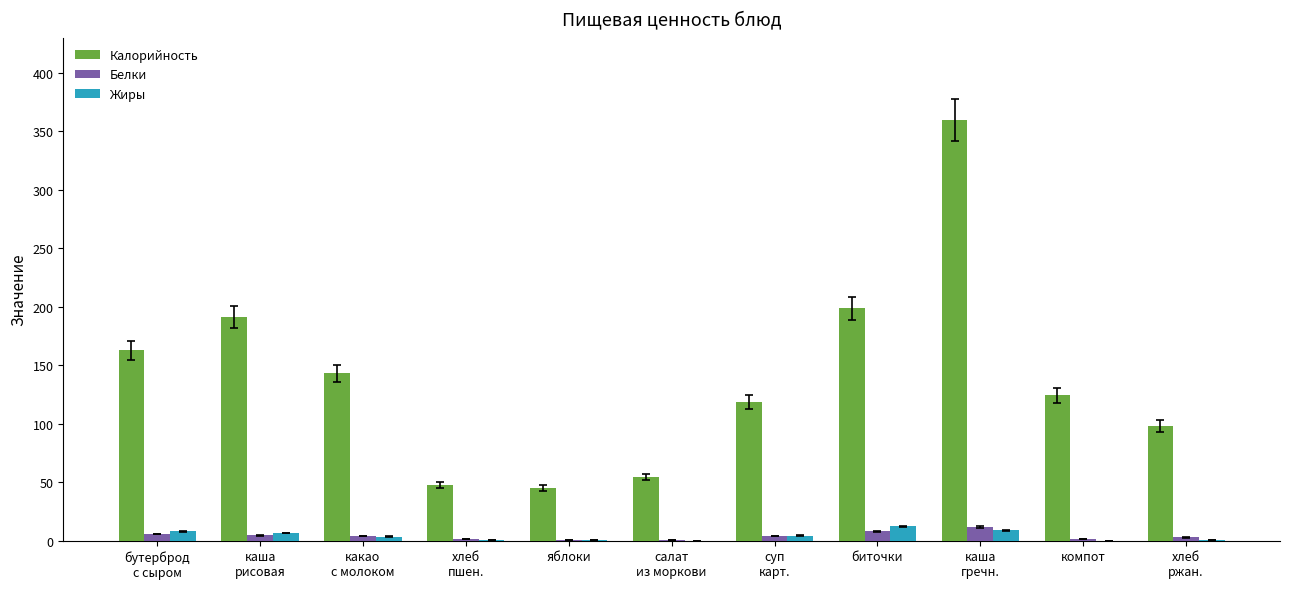

Is the value of Калорийность at салат
из моркови greater than the value of Жиры at каша
гречн.?

Yes